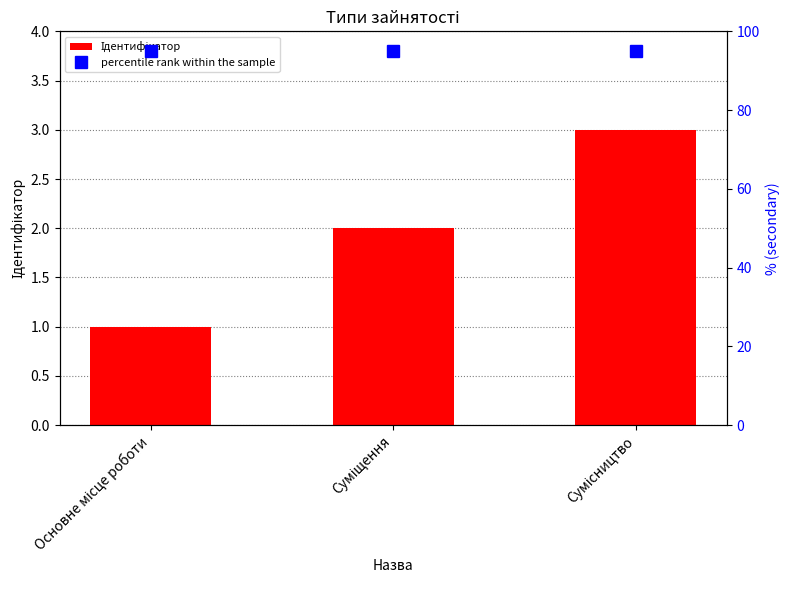

What is the average value of the Ідентифікатор series?

2